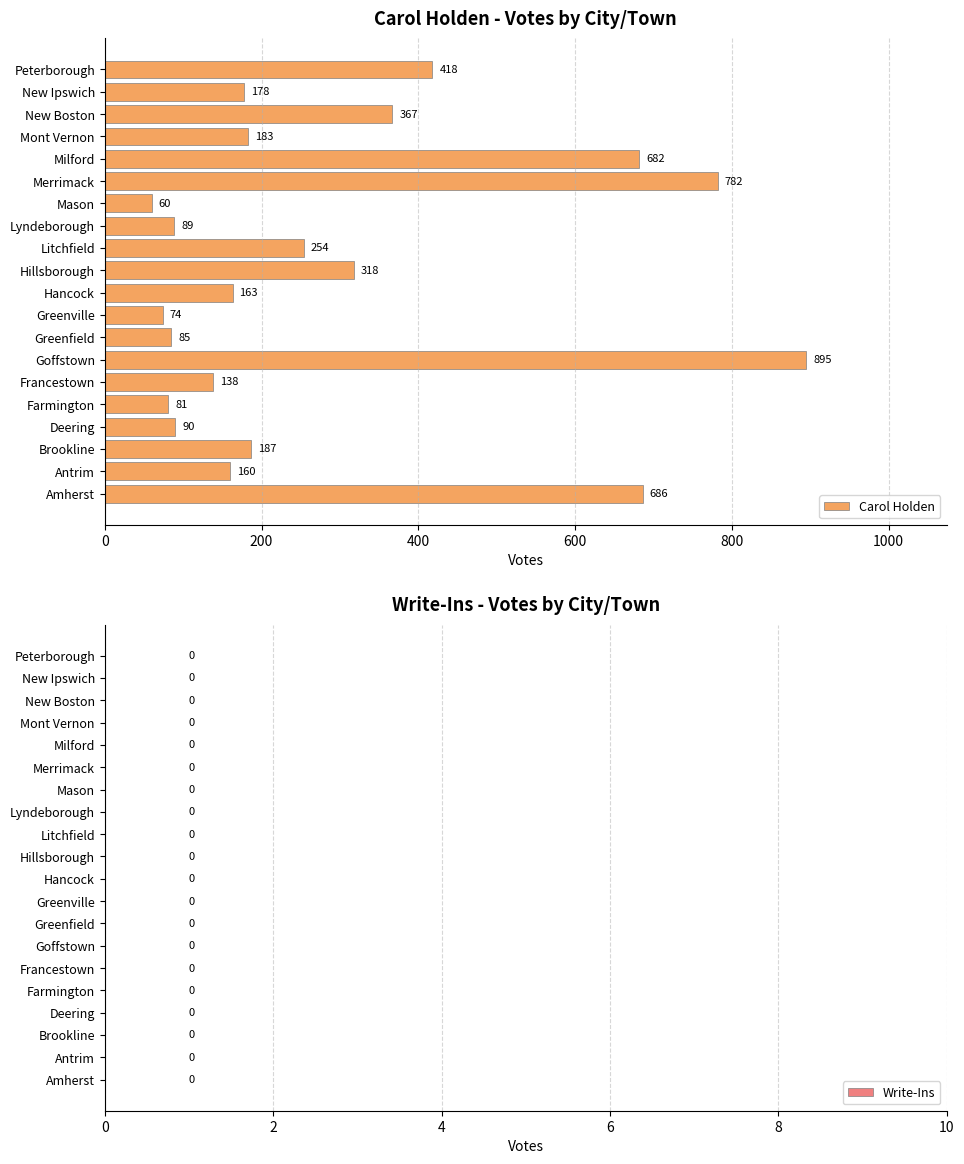

Reading bottom to top, list all the values displayed in this chart.

686	160	187	90	81	138	895	85	74	163	318	254	89	60	782	682	183	367	178	418